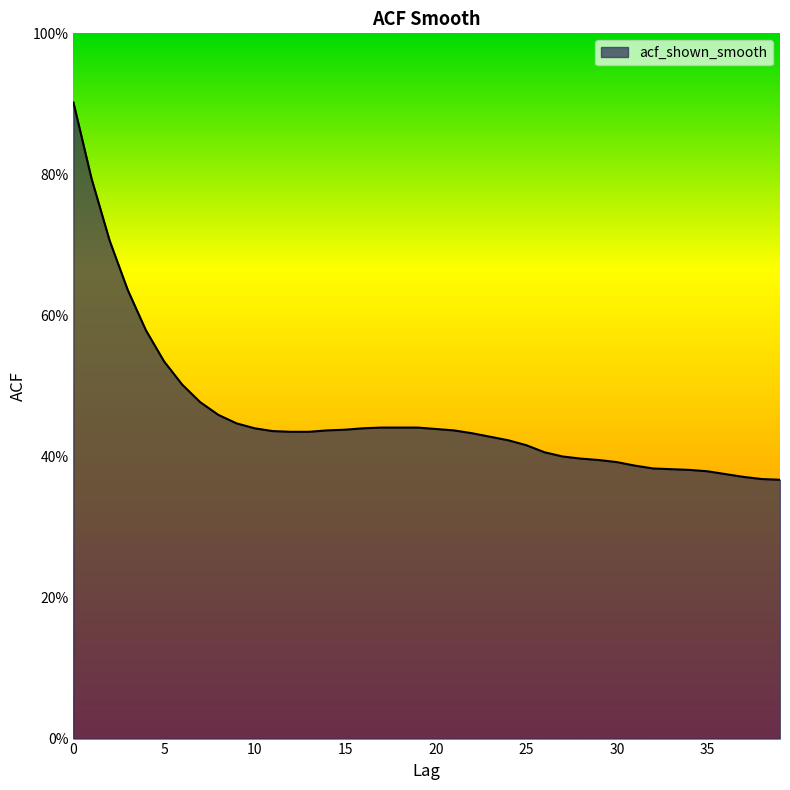

Does the chart display data point markers on the line(s)?

No